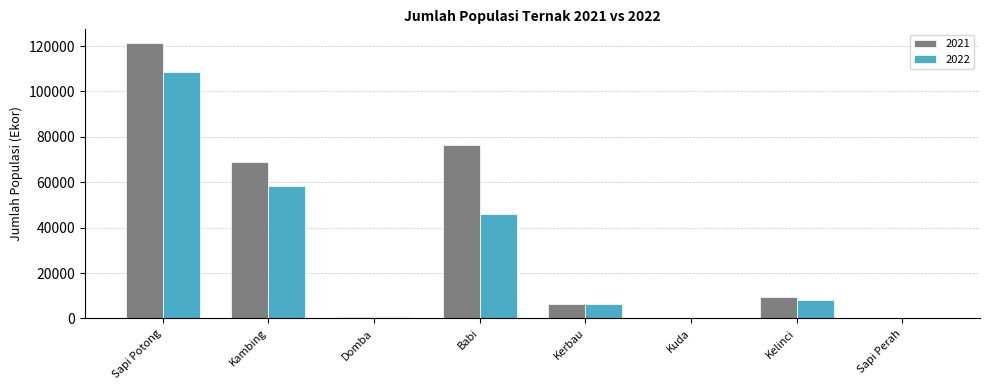

What is the total value across all series at Kelinci?

17393